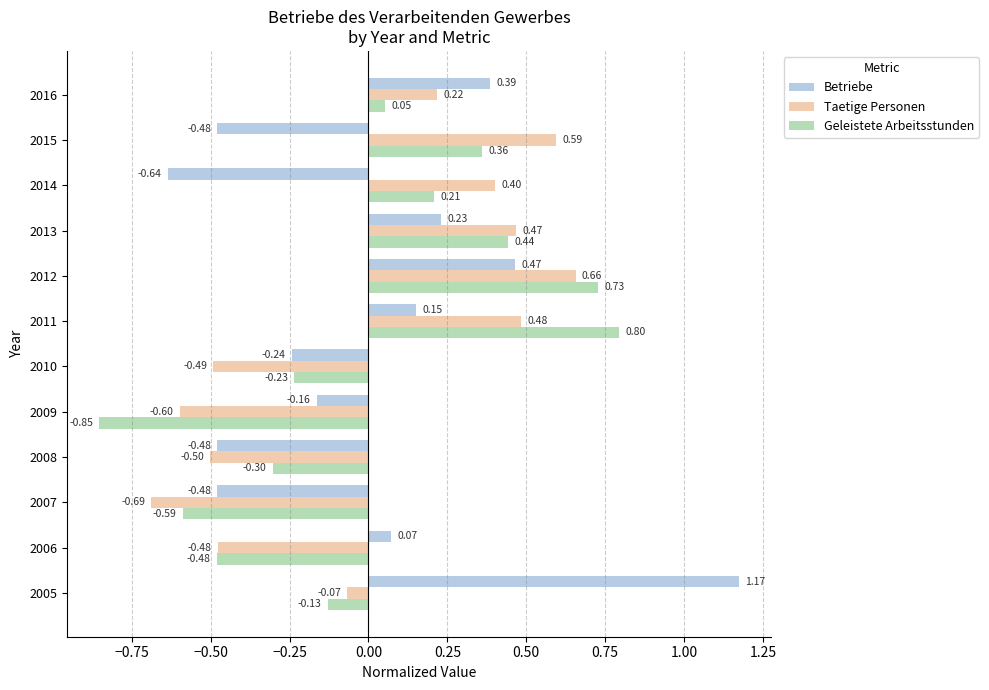

Rank the series by their maximum value, from lowest to highest.

Taetige Personen, Geleistete Arbeitsstunden, Betriebe